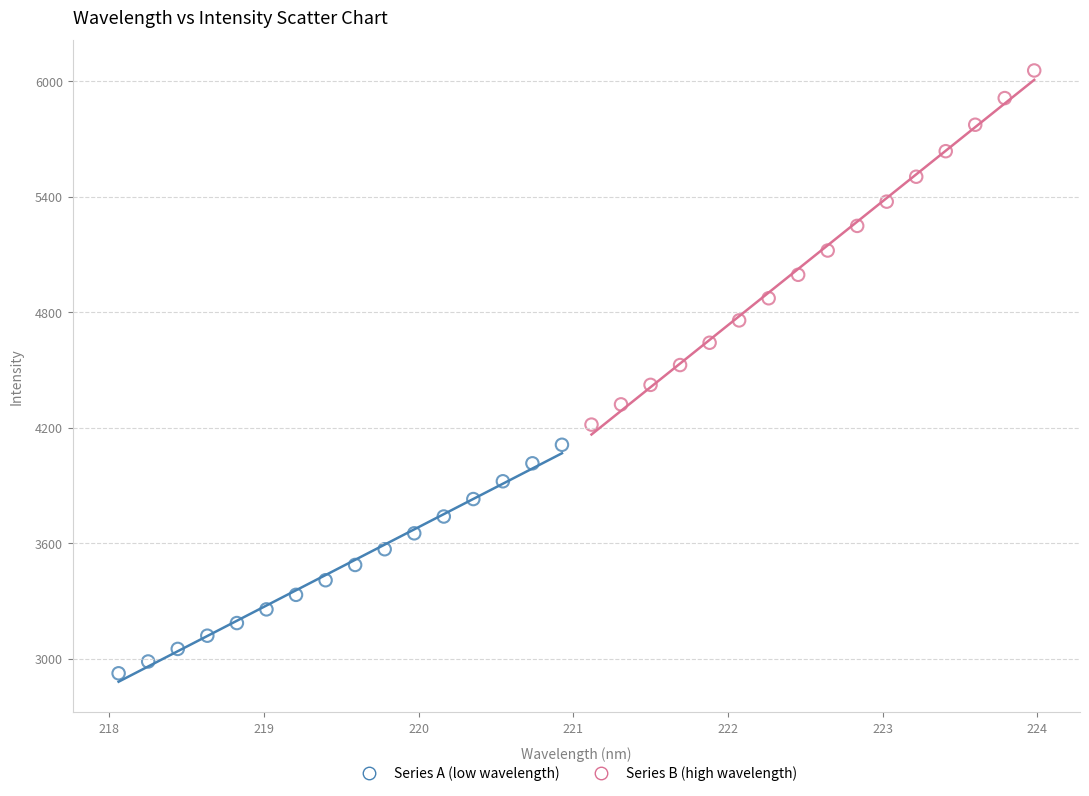

Which series has the widest spread of Y values?

Series B (high wavelength)